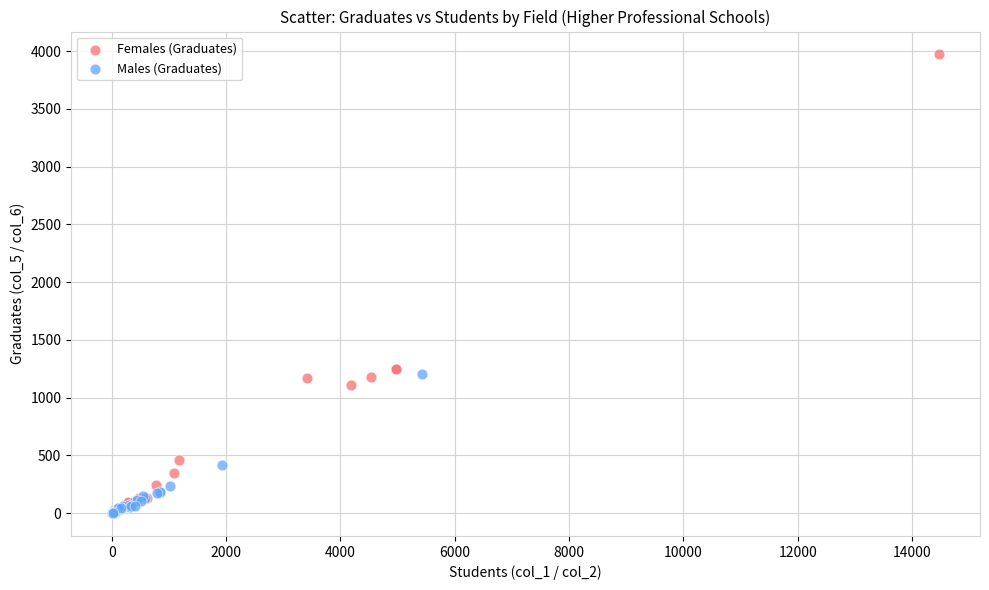

What are all the series names shown in the legend?

Females (Graduates), Males (Graduates)